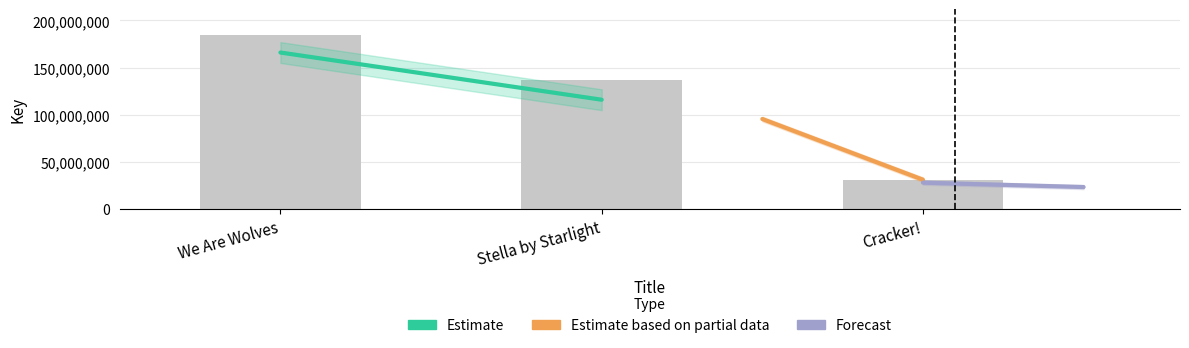

How many data points are less than 136319476?

1